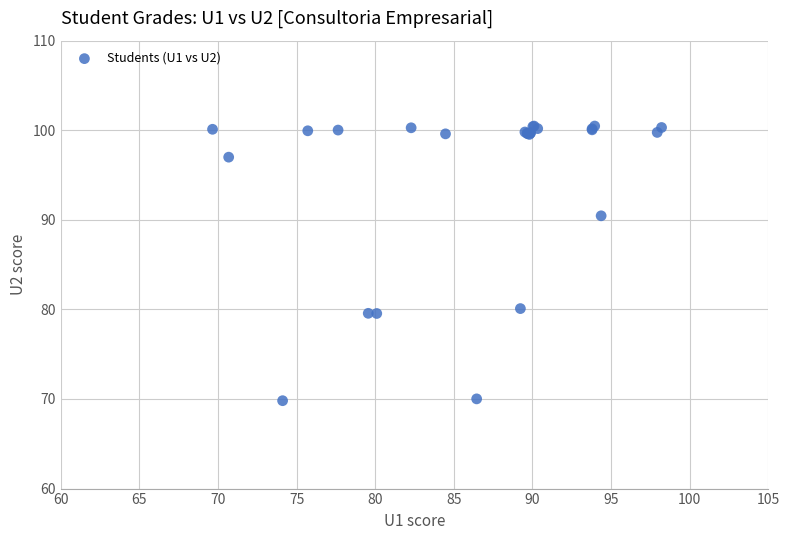

What Y value in the scatter plot is closest to 85?

80.1